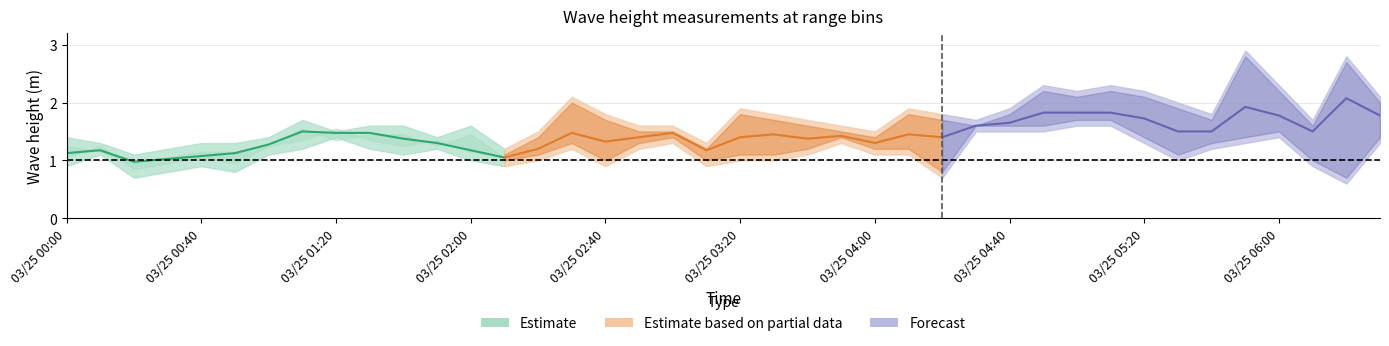

What is the label of the 27th point from the right?

2016/03/25 02:10